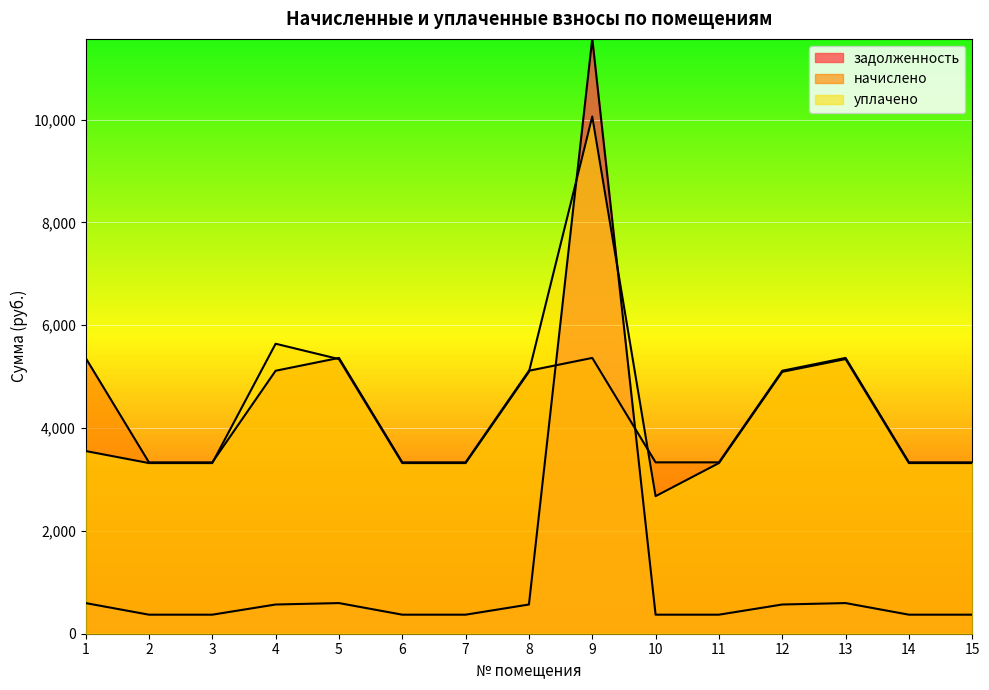

Reading left to right, list all the values displayed in this chart.

задолженность: 1=596.1	2=370.4	3=370.4	4=568.4	5=596.1	6=370.4	7=370.4	8=568.4	9=11574.9	10=370.4	11=370.4	12=568.4	13=596.1	14=370.4	15=370.4
начислено: 1=5365.0	2=3333.5	3=3333.5	4=5115.6	5=5365.0	6=3333.5	7=3333.5	8=5115.6	9=5365.0	10=3333.5	11=3333.5	12=5115.6	13=5365.0	14=3333.5	15=3333.5
уплачено: 1=3554.0	2=3319.4	3=3319.4	4=5640.8	5=5342.3	6=3319.4	7=3319.4	8=5094.0	9=10061.8	10=2675.7	11=3319.4	12=5094.0	13=5342.3	14=3319.4	15=3319.4